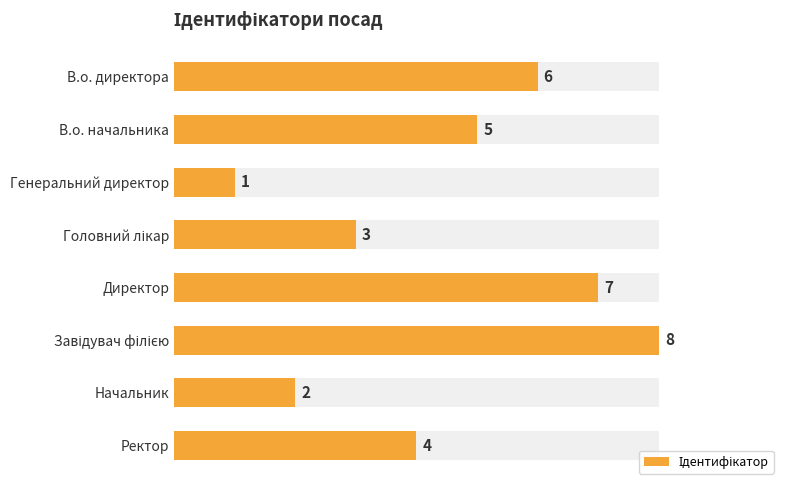

What is the difference between the maximum and minimum values?

7